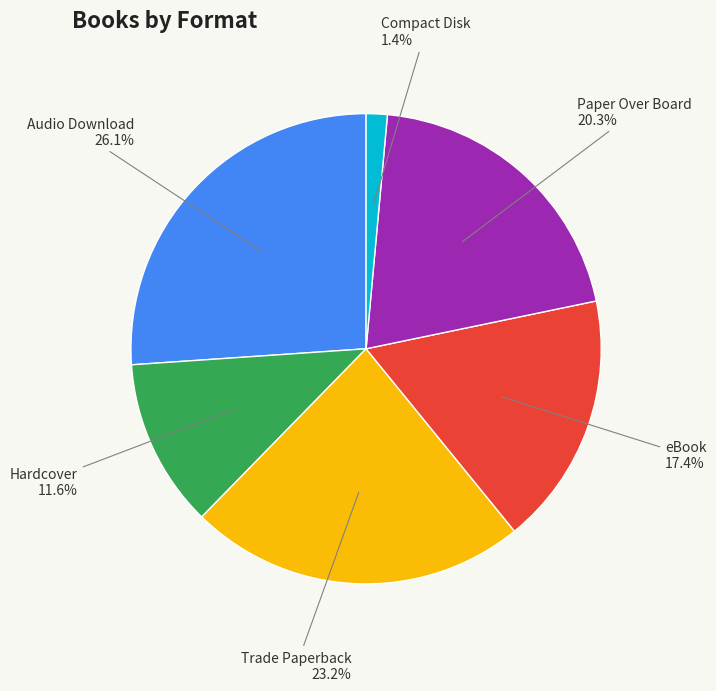

Count the number of slices in the pie.

6